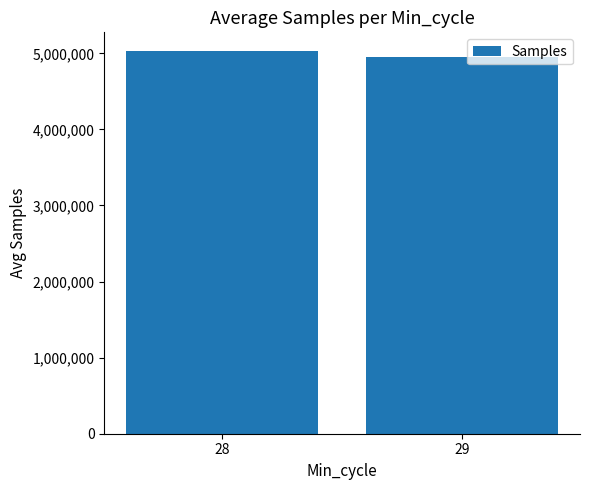

Rank the categories by value from highest to lowest.

28, 29